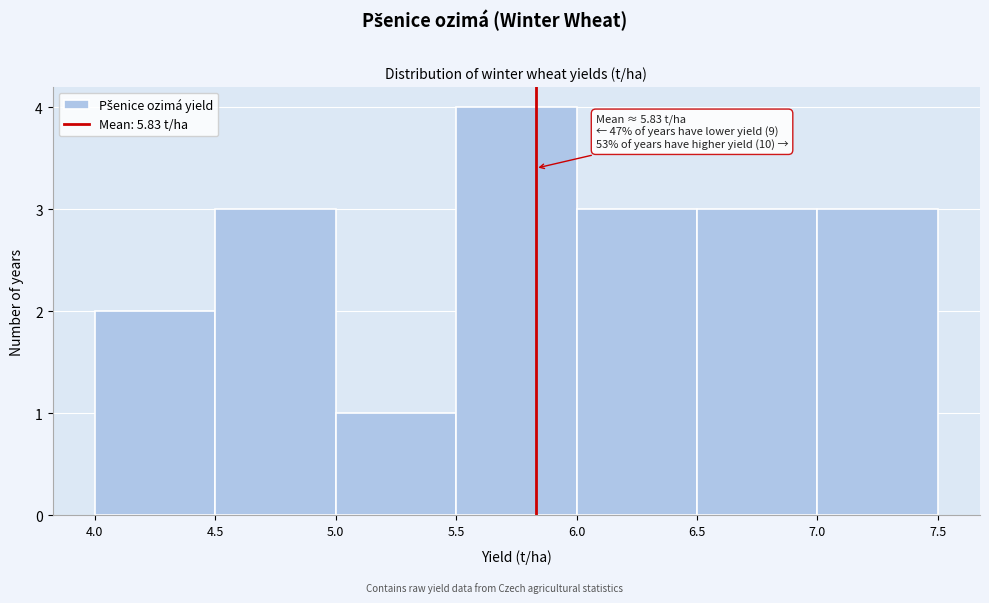

Over which range of the x-axis is the bar tallest?

5.5 to 6.0